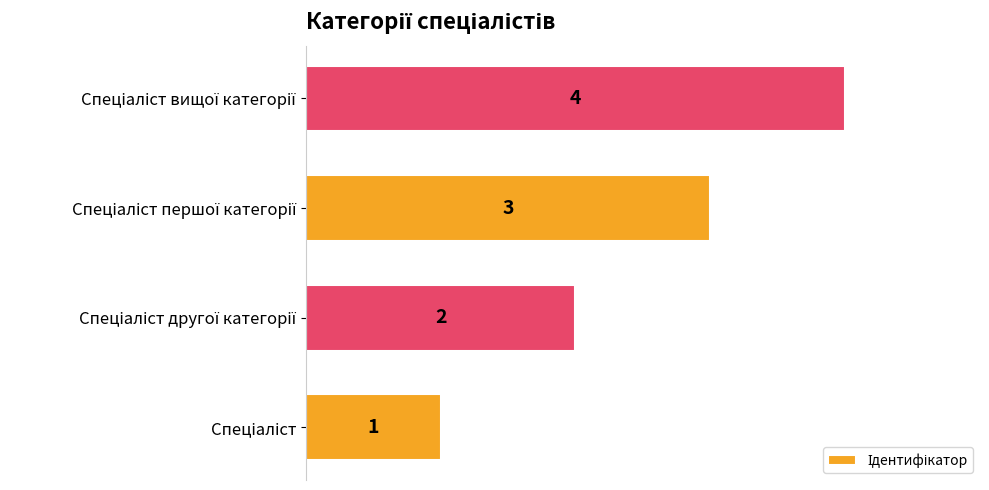

How many values are between 2 and 4?

3